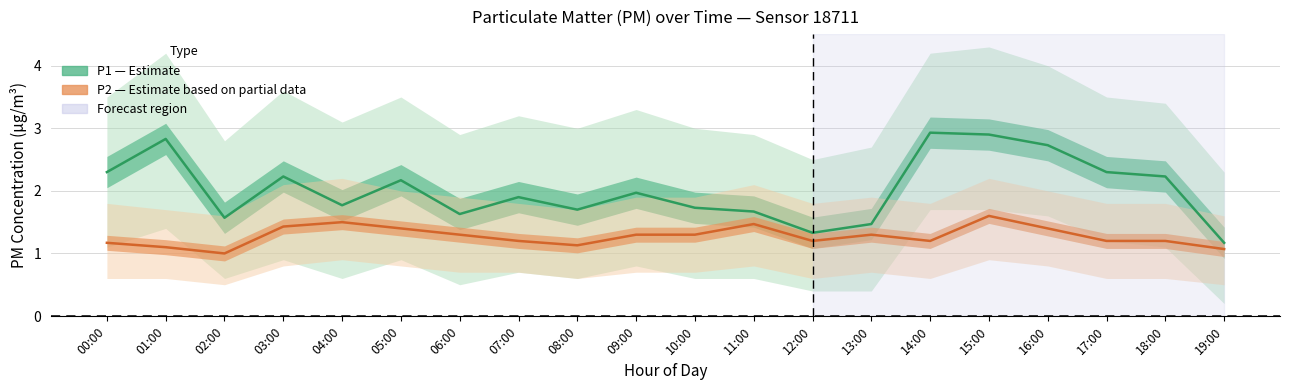

Count the P2 (Estimate based on partial data) values in the range 1 to 2.

20